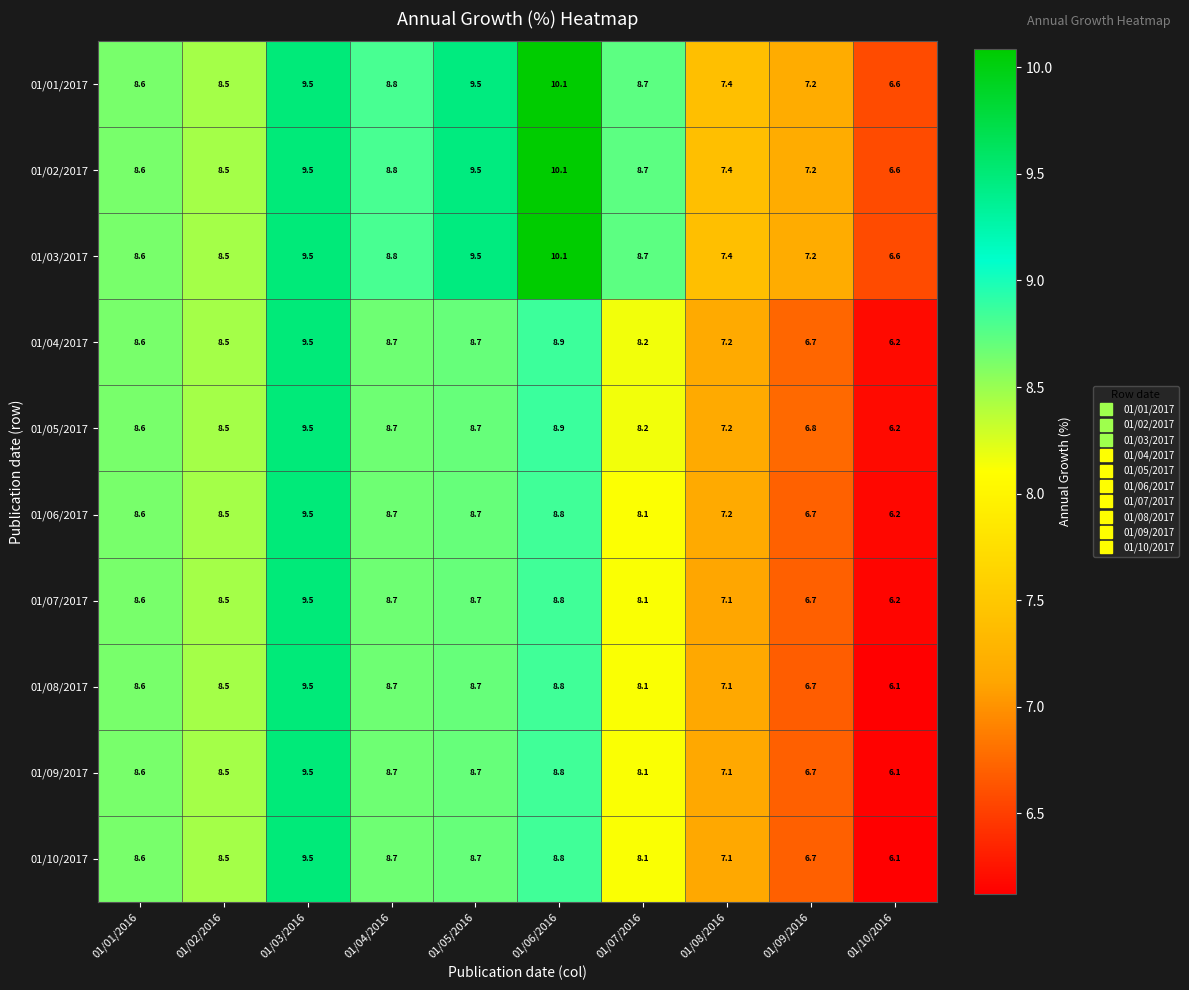

At how many categories does at least one series exceed 8?

7